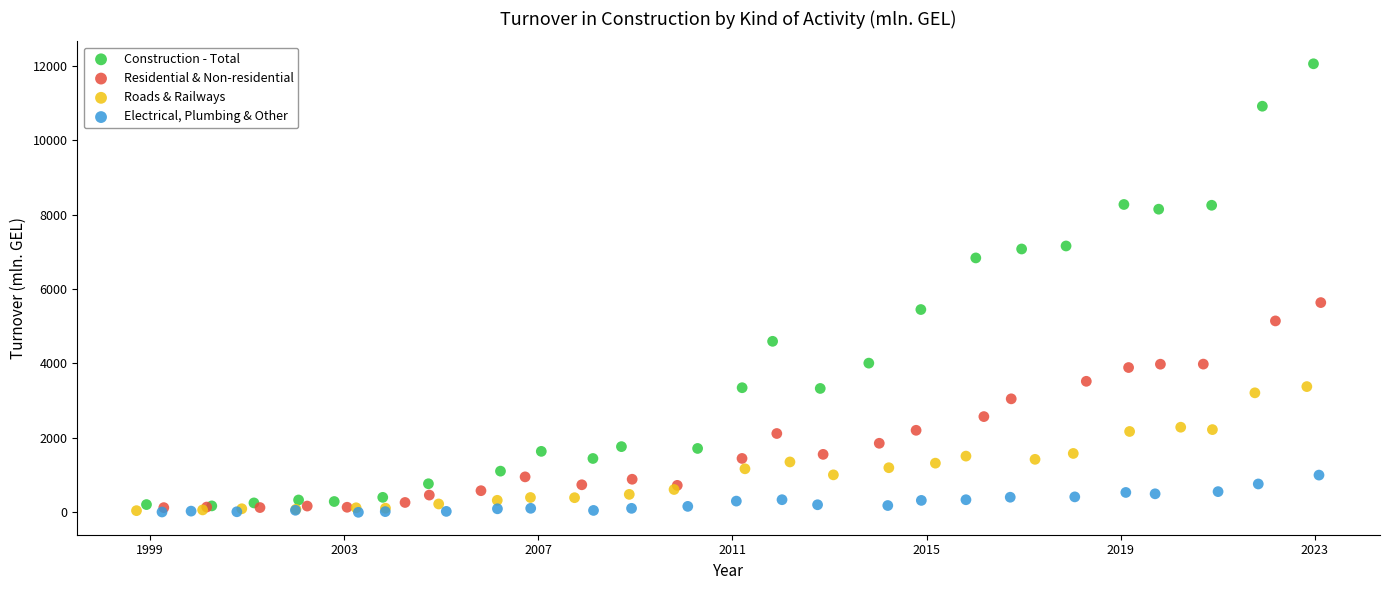

What are all the series names shown in the legend?

Construction - Total, Residential & Non-residential, Roads & Railways, Electrical, Plumbing & Other